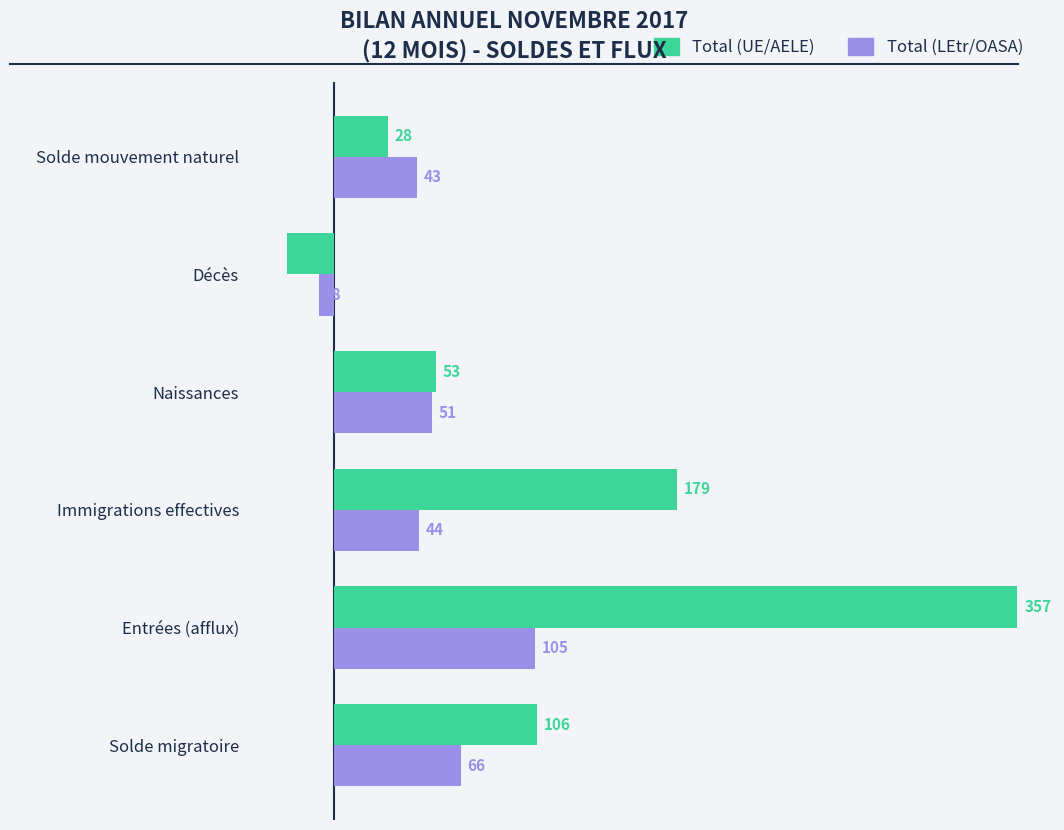

How many series are shown in this chart?

2